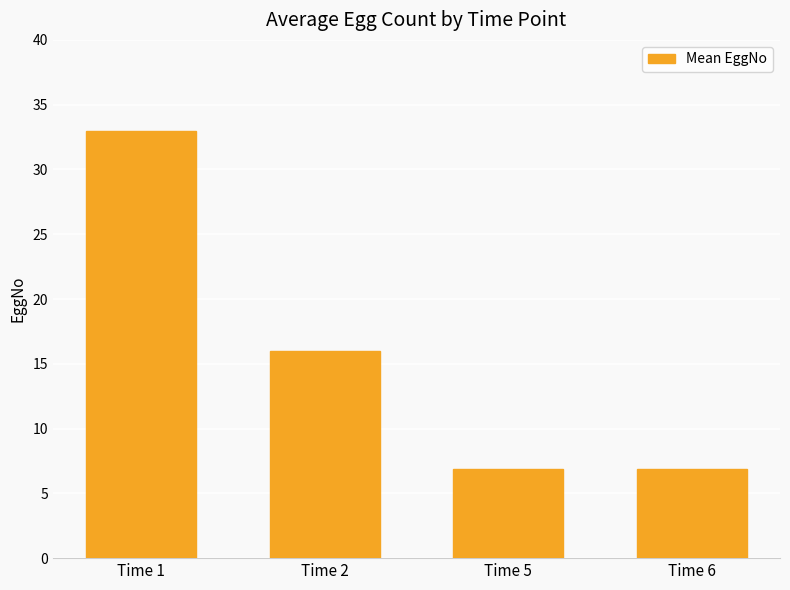

Where is the data nearest to the value 19?

Time 2